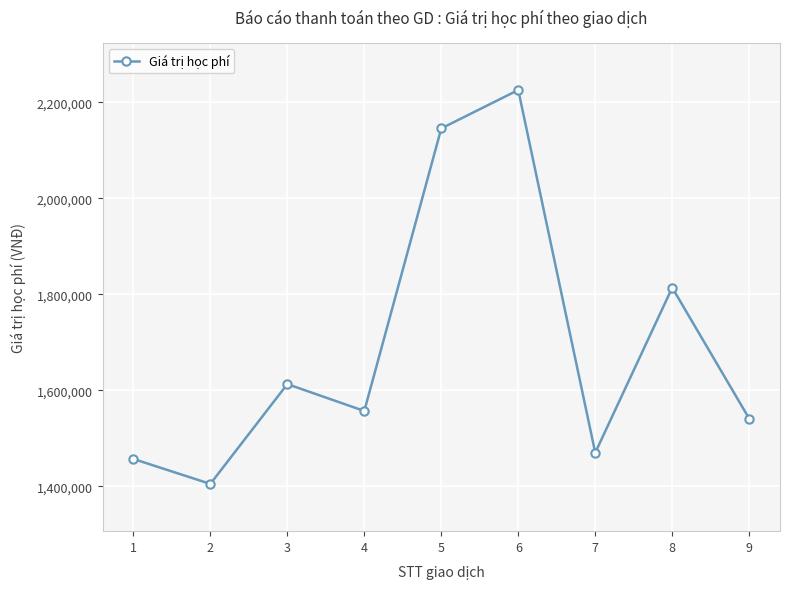

How many values are below 1557000?

4